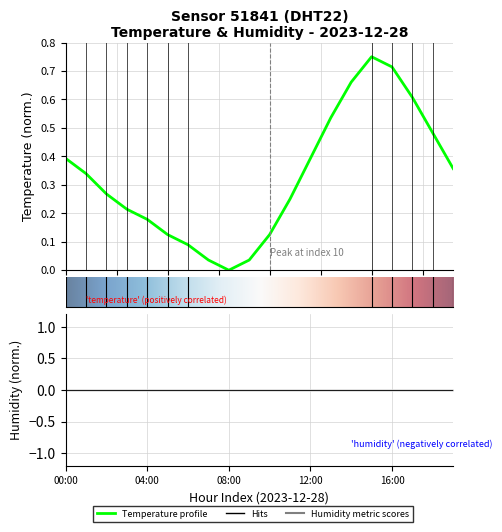

What is the change in value from 18:00 to 19:00?

-0.1